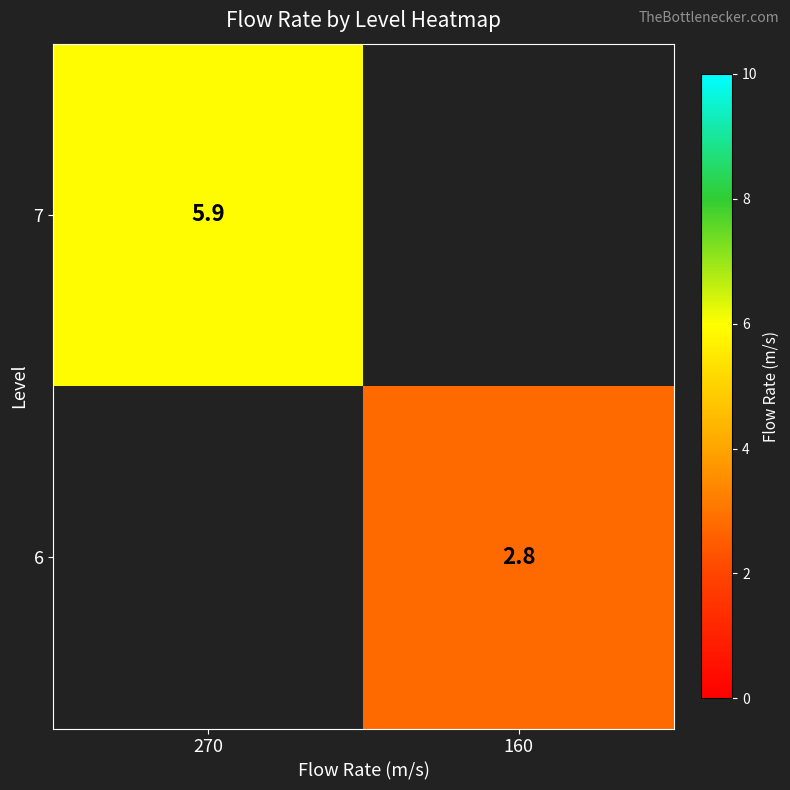

True or false: 6 has a value of 2.8 at 160.

True